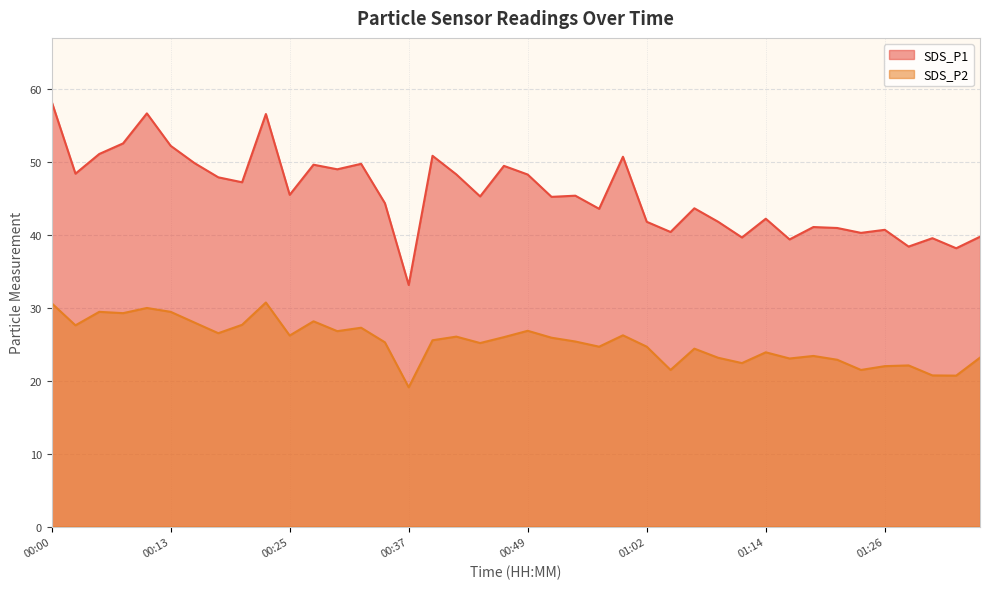

True or false: SDS_P1 and SDS_P2 cross at least once.

False